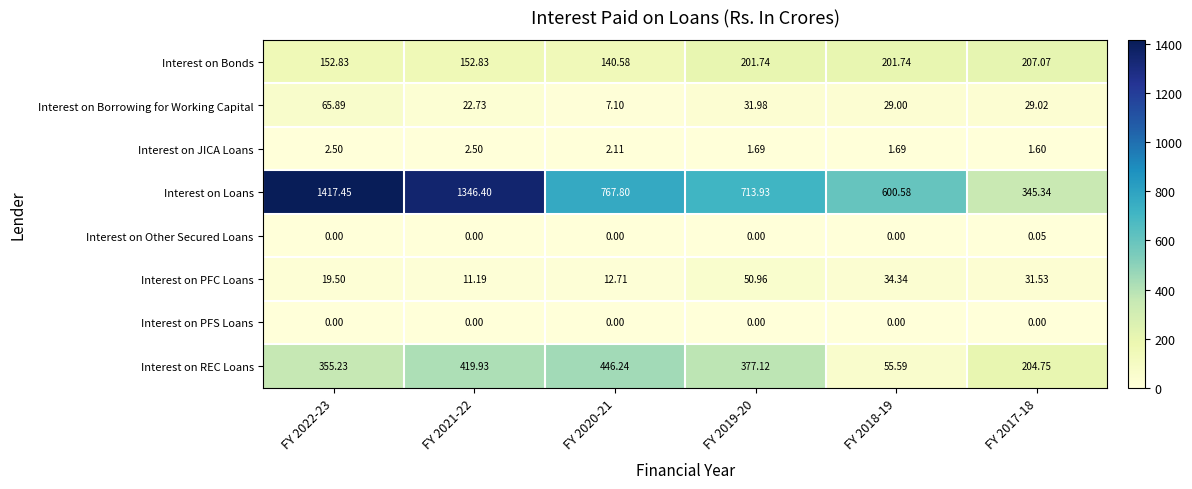

Rank the series by their maximum value, from highest to lowest.

Interest on Loans, Interest on REC Loans, Interest on Bonds, Interest on Borrowing for Working Capital, Interest on PFC Loans, Interest on JICA Loans, Interest on Other Secured Loans, Interest on PFS Loans